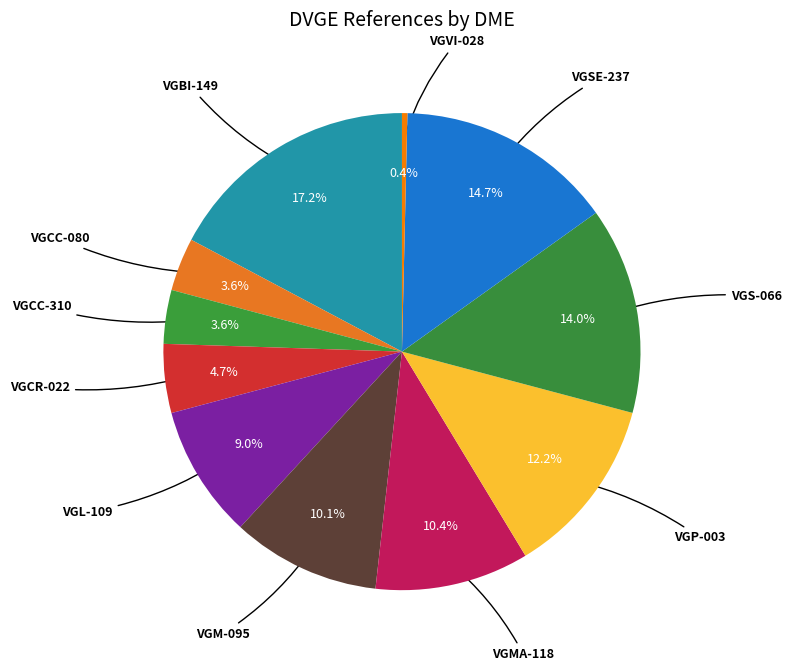

The VGCC-310 slice represents 10% of the pie. True or false?

False